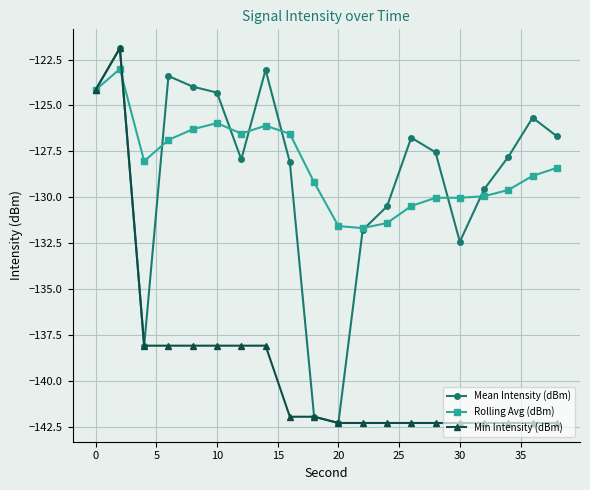

What is the value of the Min Intensity (dBm) point at the 17th from the left?

-142.3